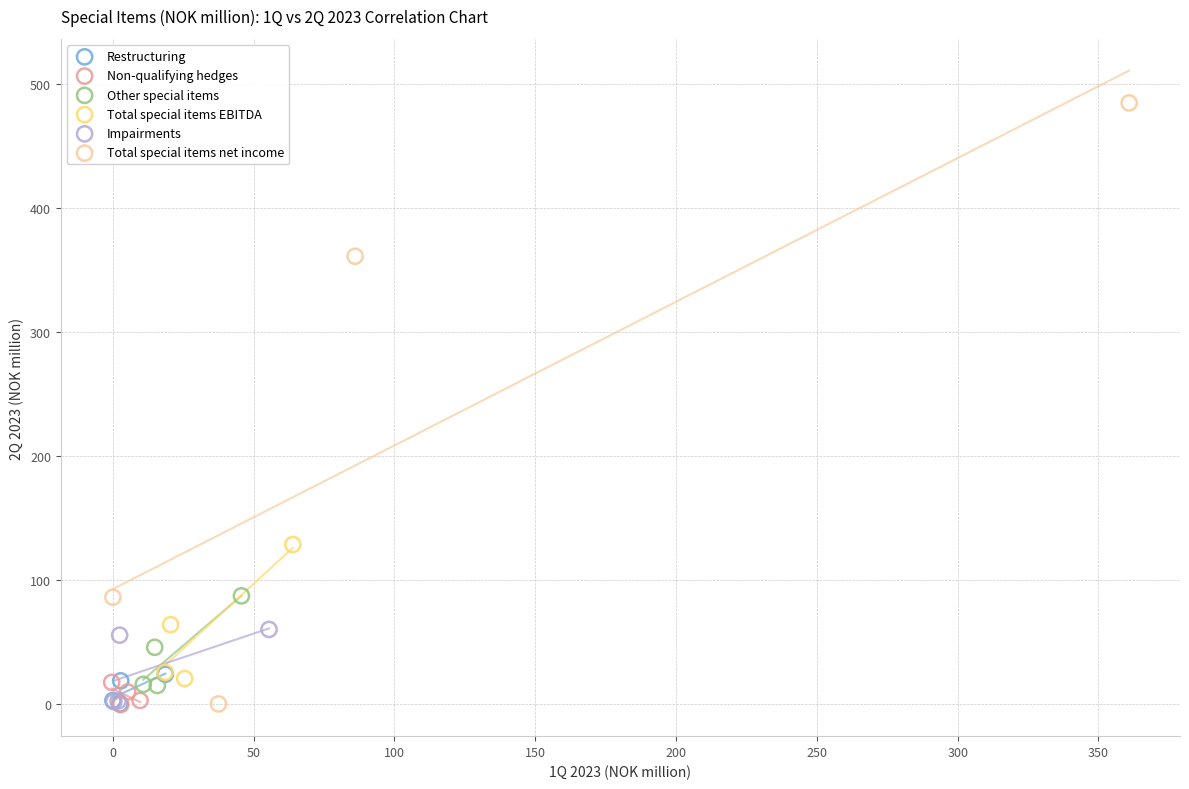

Which series contains the highest Y value?

Total special items net income